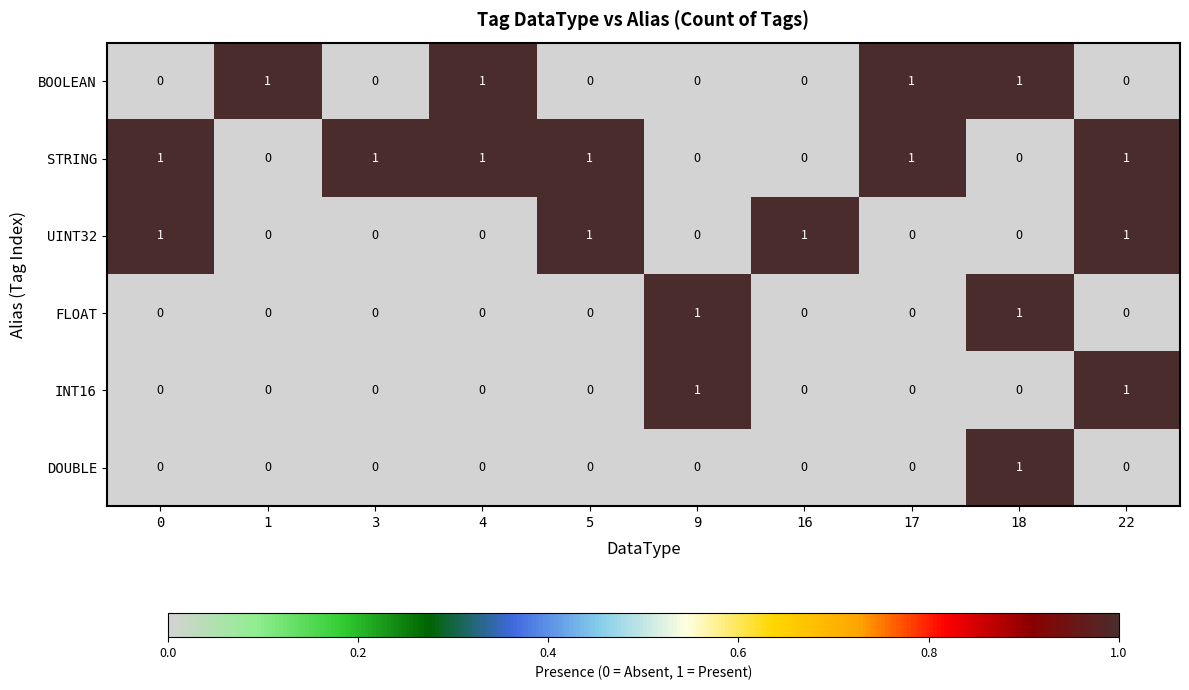

At how many categories does at least one series exceed 0?

10